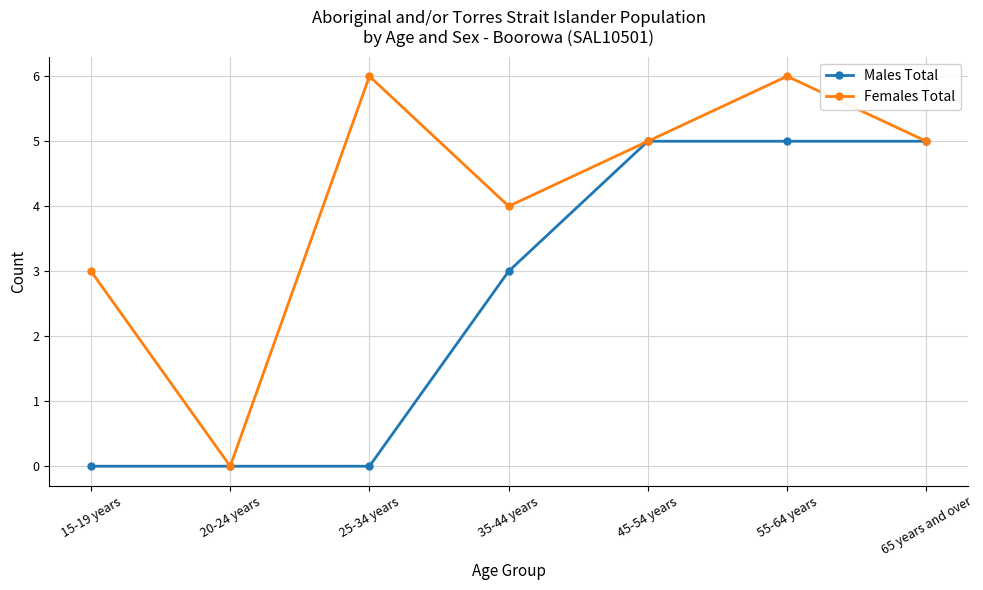

Which series changed the most between 25-34 years and 55-64 years?

Males Total